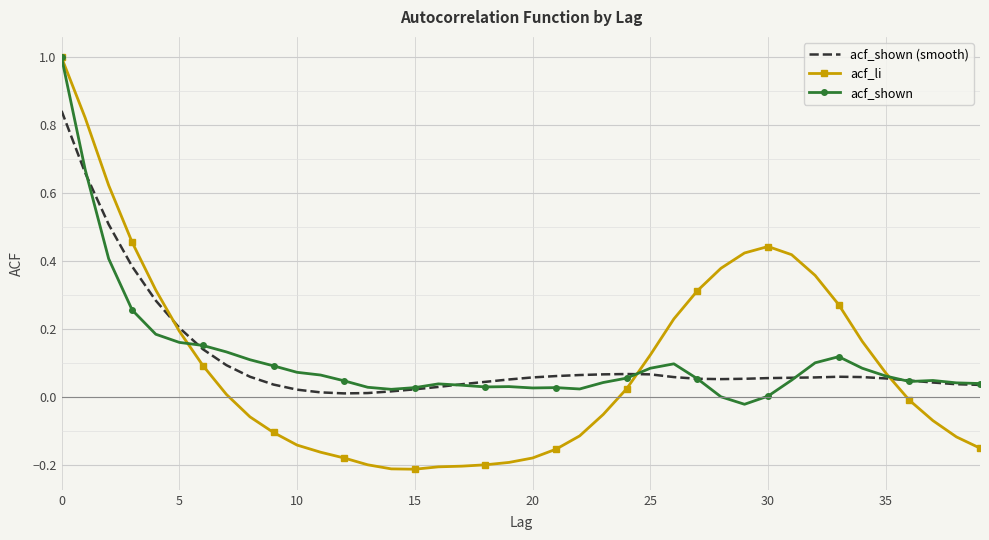

True or false: acf_shown and acf_li intersect in this chart.

True